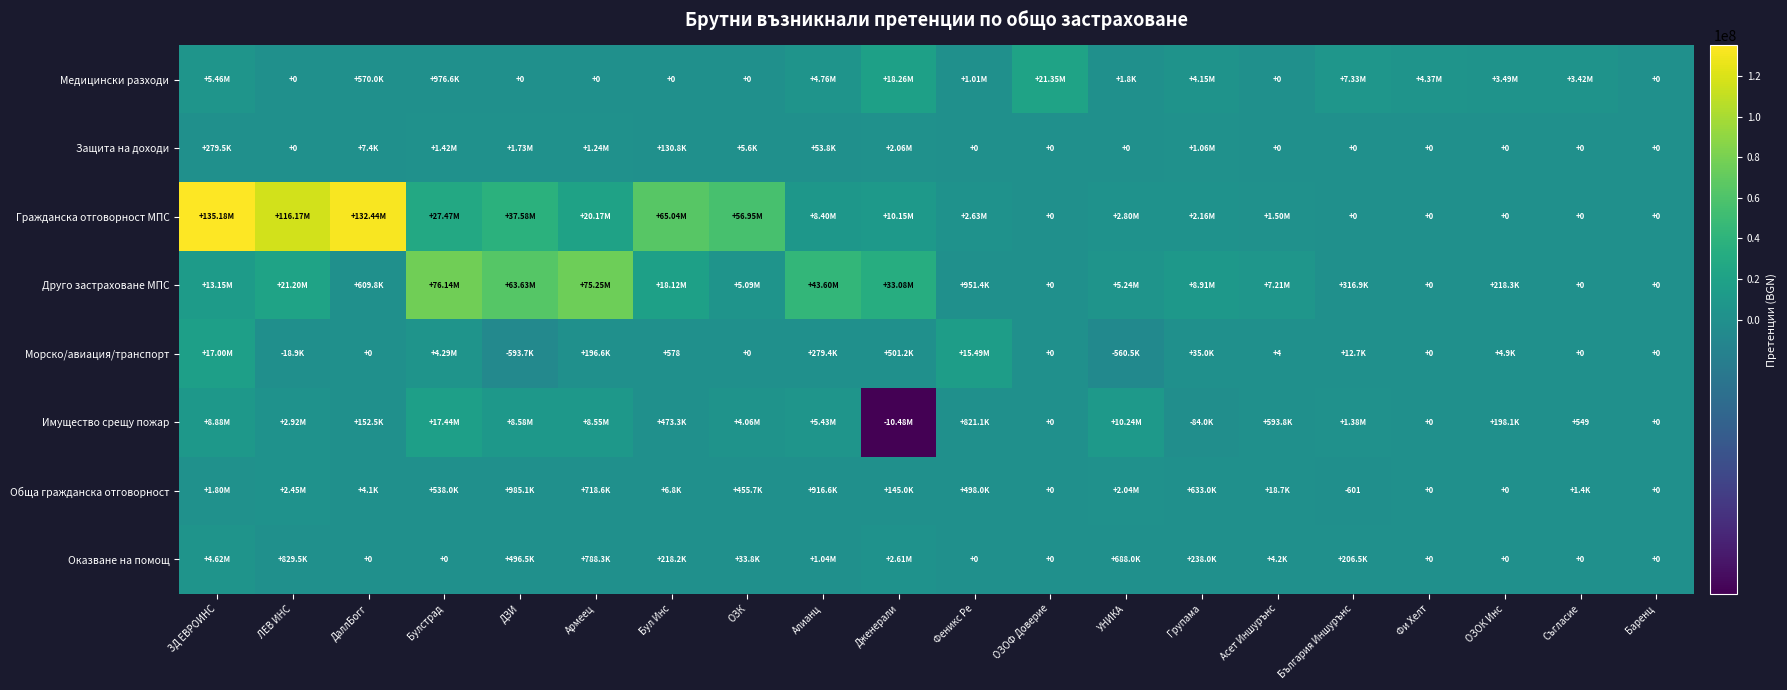

What is the greatest value displayed?

135176386.4